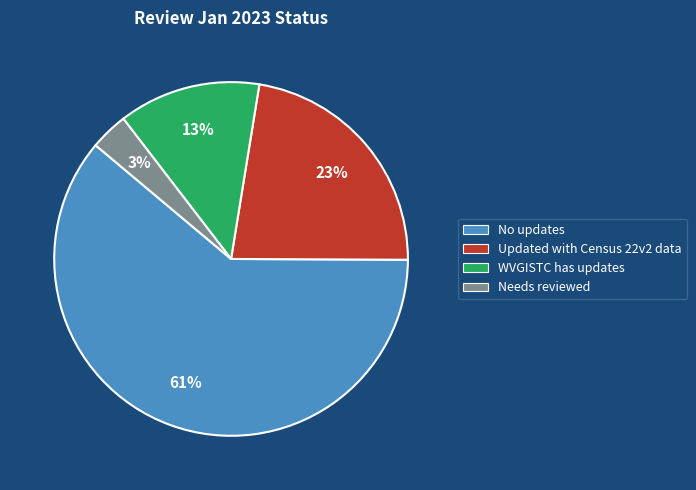

What is the largest slice in the pie chart?

No updates